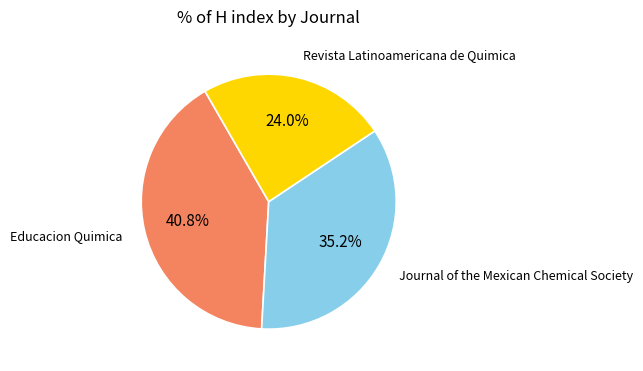

Rank the categories by value from highest to lowest.

Educacion Quimica, Journal of the Mexican Chemical Society, Revista Latinoamericana de Quimica